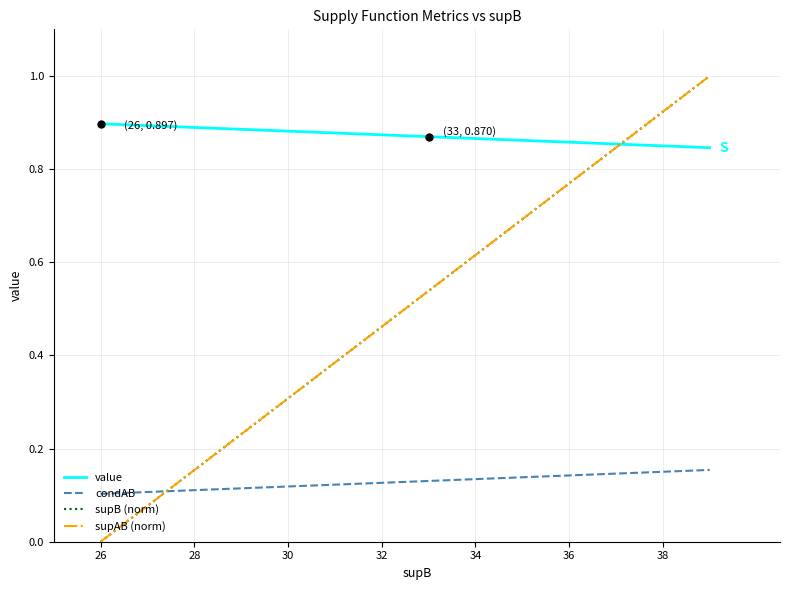

What is the value of the supAB (norm) point at the 6th from the left?

0.4